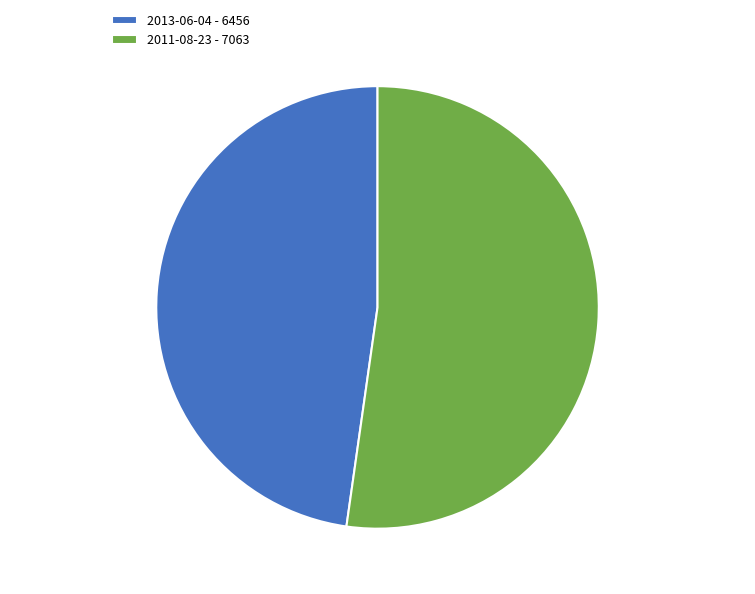

How many slices are in this pie chart?

2